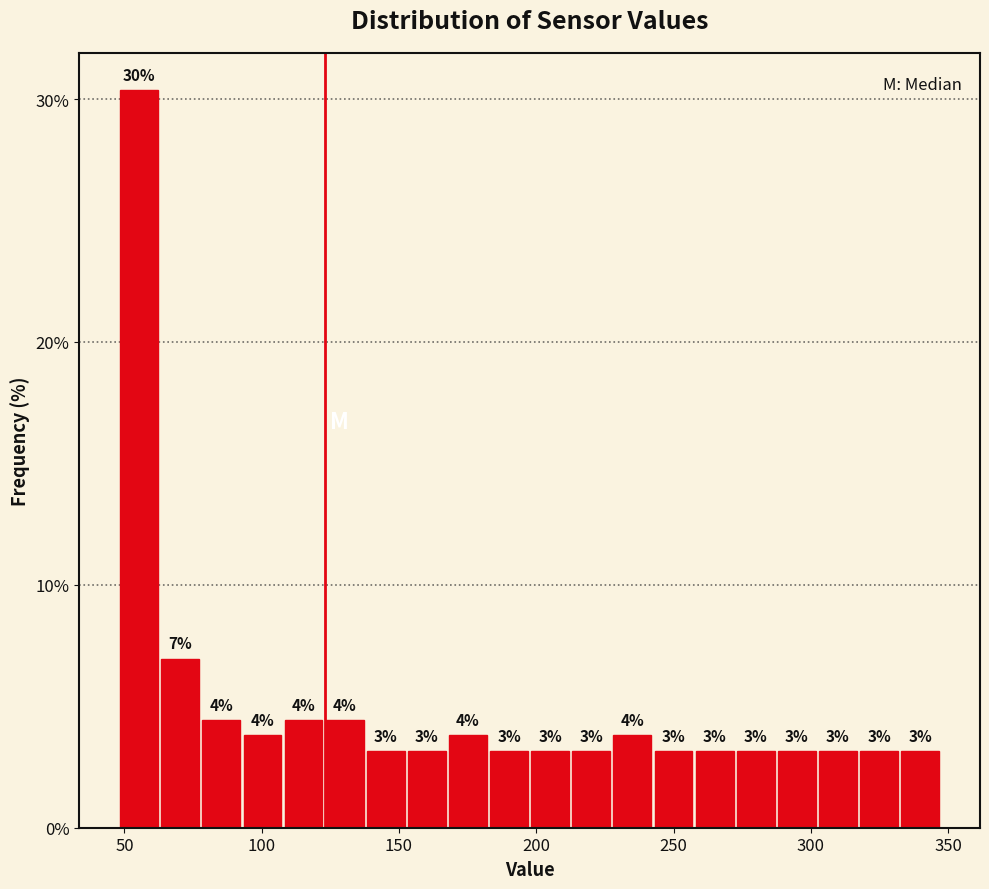

Read against the x-axis, roughly where is the centre of the tallest bar?

55